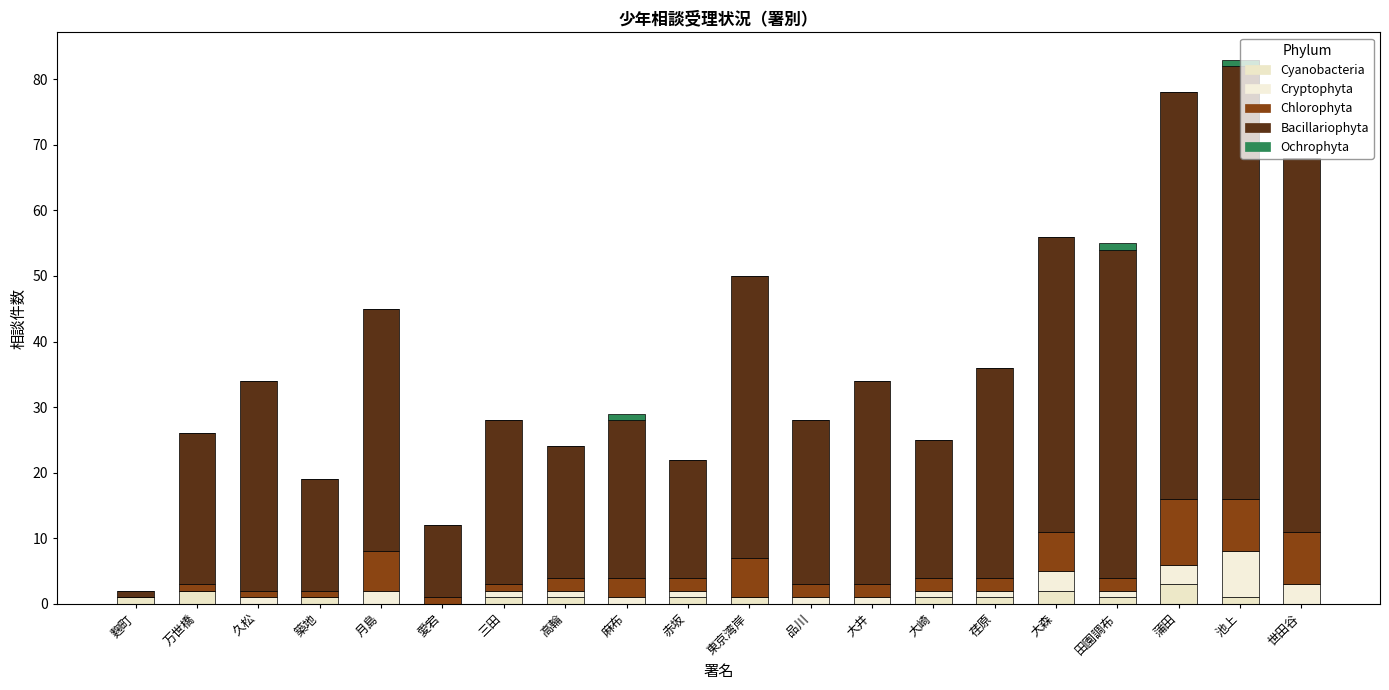

How many series are shown in this chart?

5